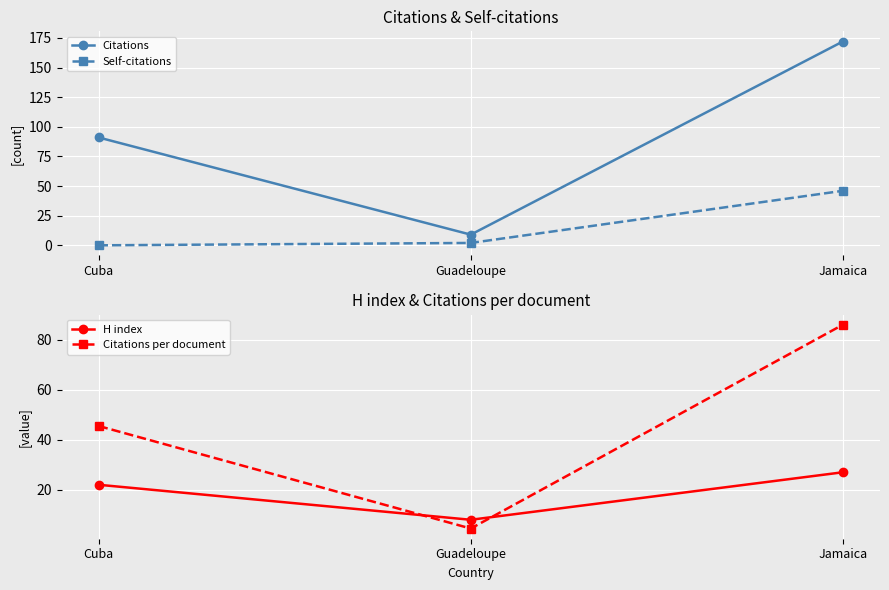

How many values in the Self-citations series exceed 2?

1